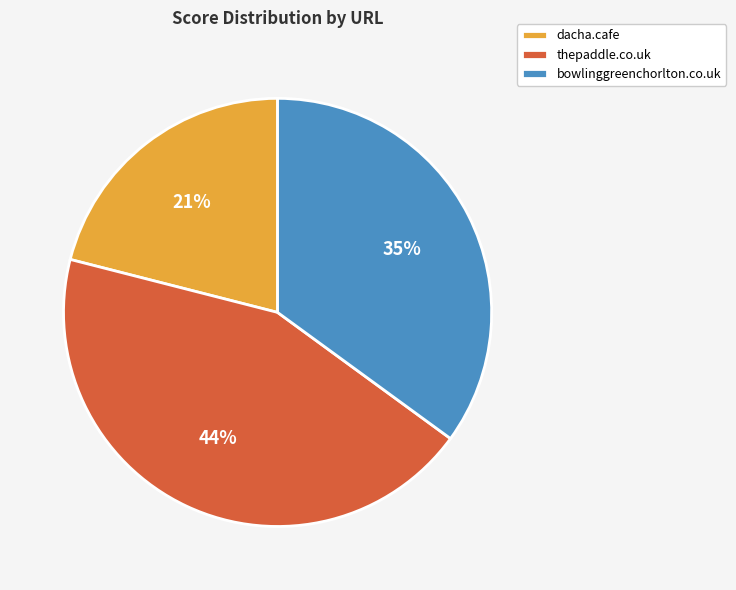

What percentage is the thepaddle.co.uk slice, to the nearest percent?

44%